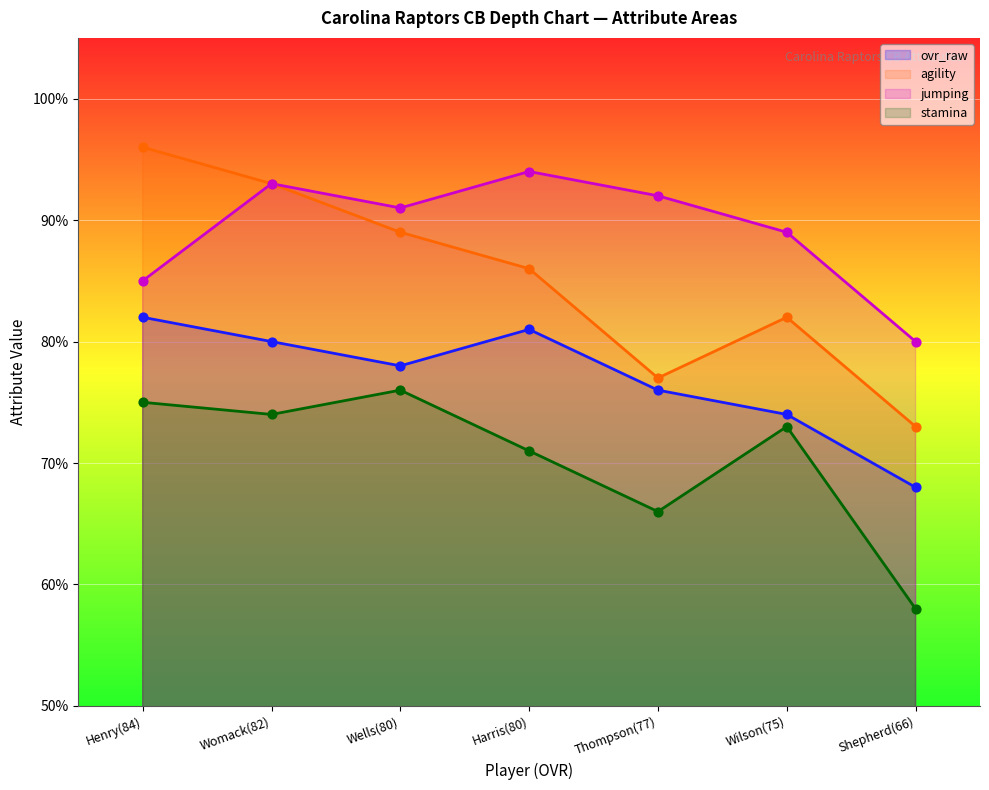

At how many categories does at least one series exceed 81?

6